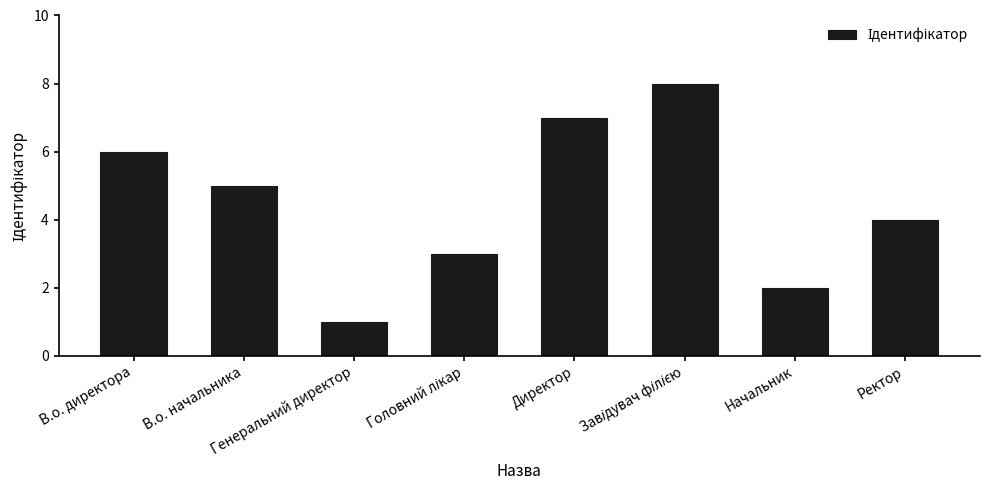

Which category has the lowest value across all series?

Генеральний директор